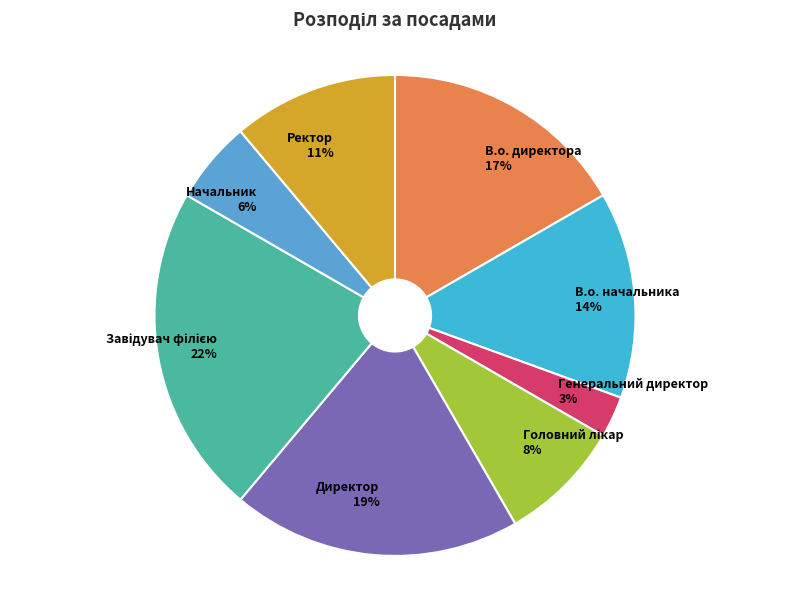

Does any single category account for the majority?

No